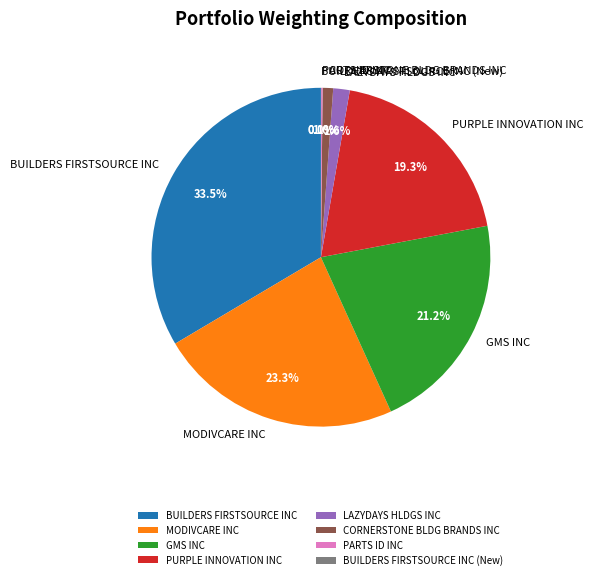

Which has a higher value, MODIVCARE INC or LAZYDAYS HLDGS INC?

MODIVCARE INC